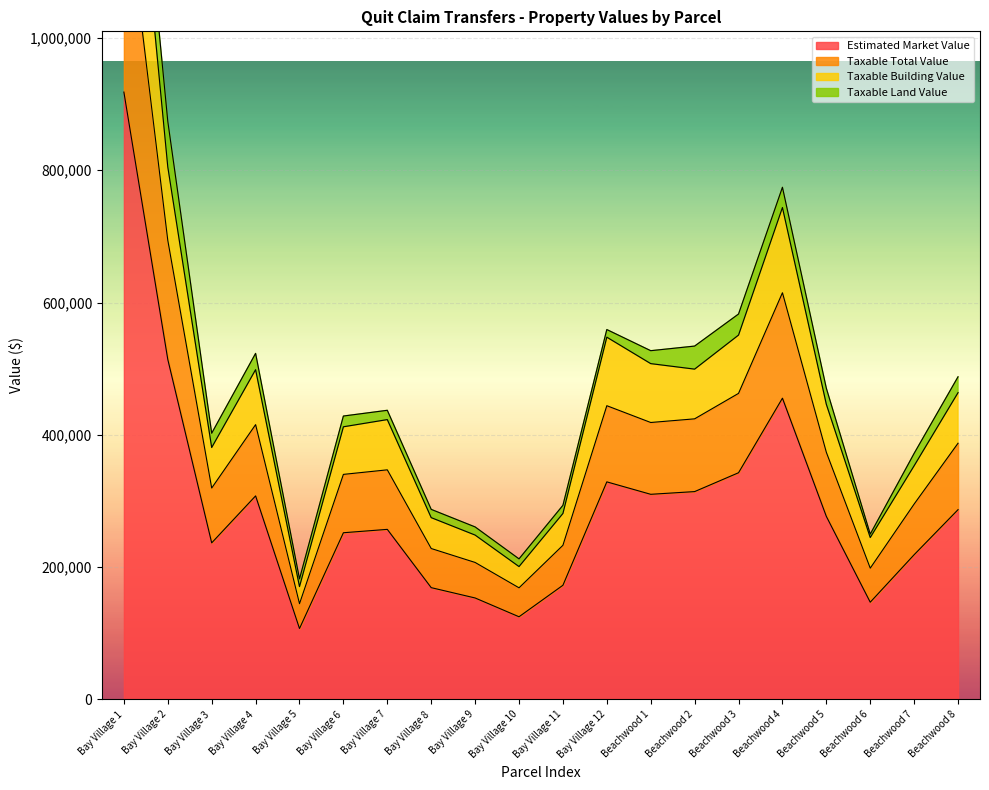

Which series has the widest spread of values?

Taxable Total Value